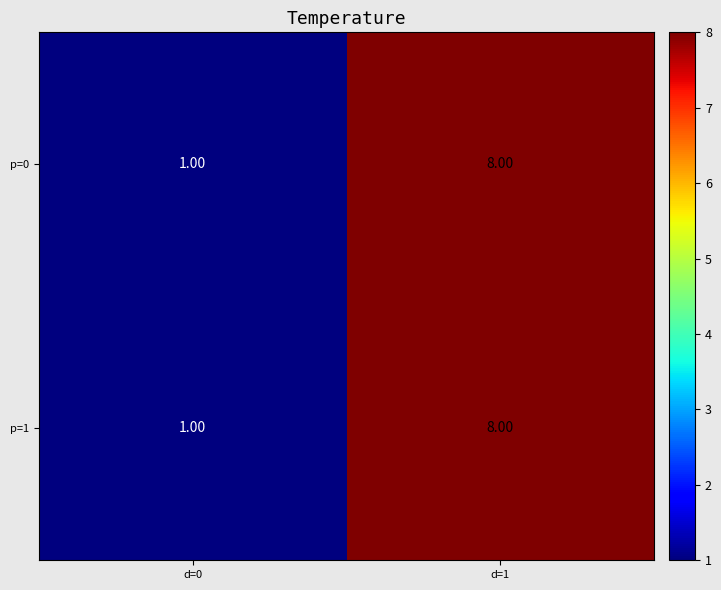

At which category is the sum across all series the highest?

d=1